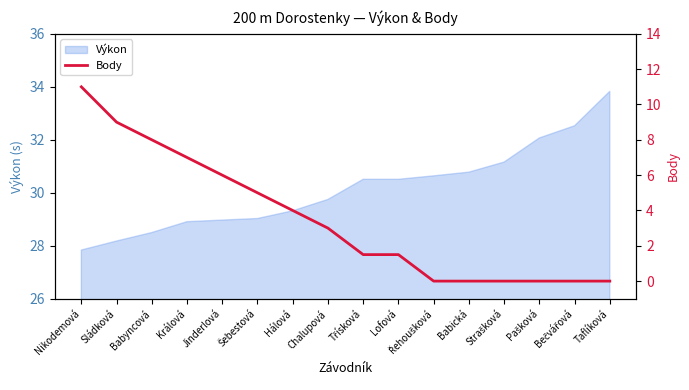

Reading left to right, extract all data points from this chart.

Nikodemová=11.0	Sládková=9.0	Babyncová=8.0	Králová=7.0	Jinderlová=6.0	Šebestová=5.0	Hálová=4.0	Chalupová=3.0	Třísková=1.5	Lofová=1.5	Řehoušková=0.0	Babická=0.0	Strašková=0.0	Pašková=0.0	Bečvářová=0.0	Taflíková=0.0